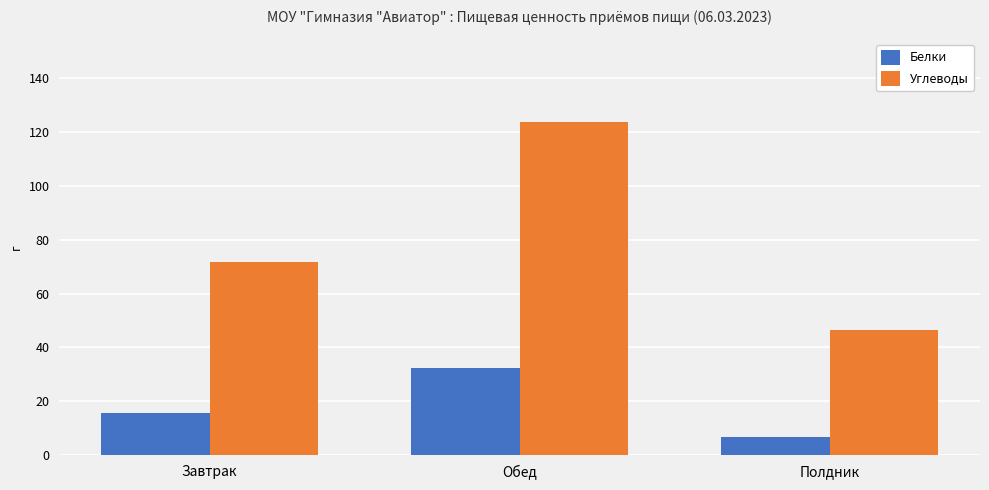

Between Завтрак and Обед, which series saw the biggest shift?

Углеводы